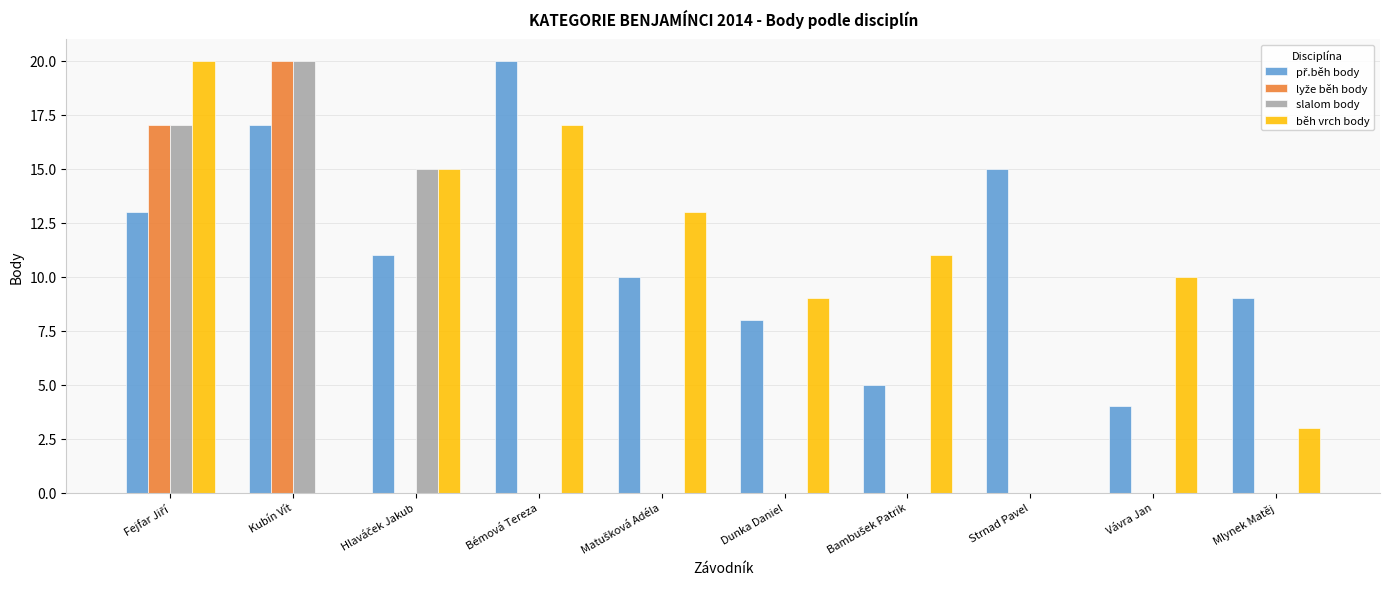

What is the total value across all series at Strnad Pavel?

15